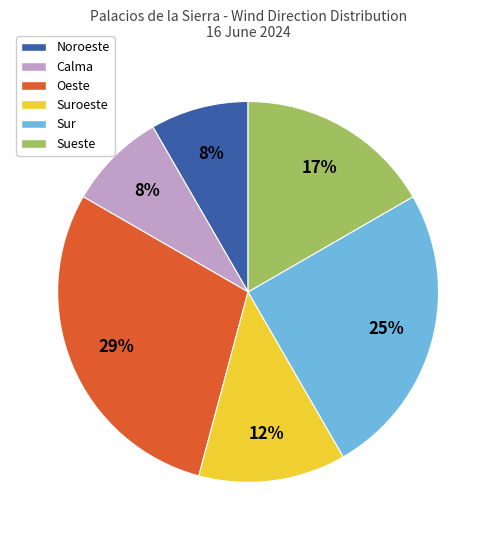

Is it true that Suroeste is 12% of the pie?

True